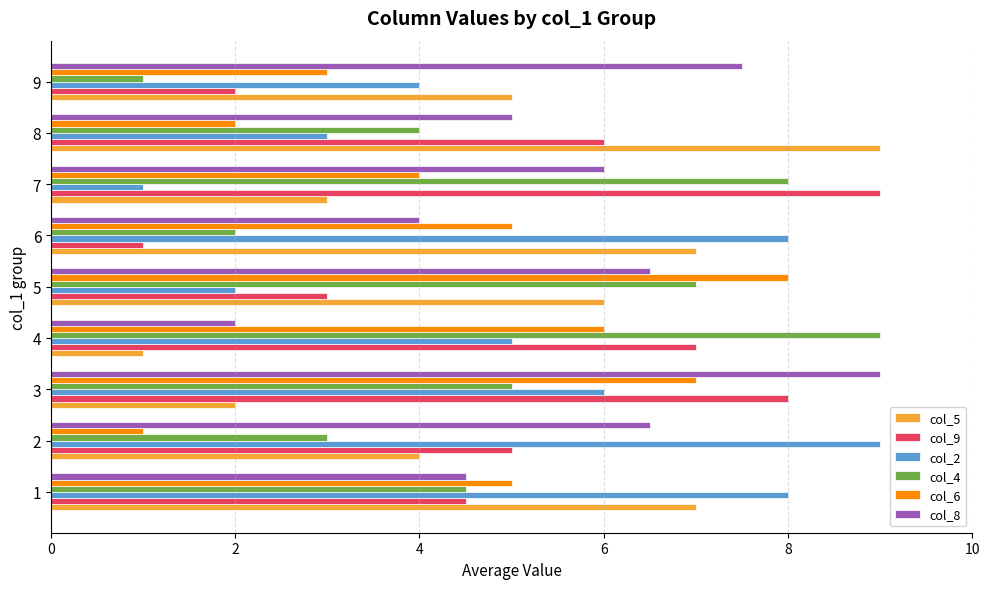

At how many categories does at least one series exceed 2?

9